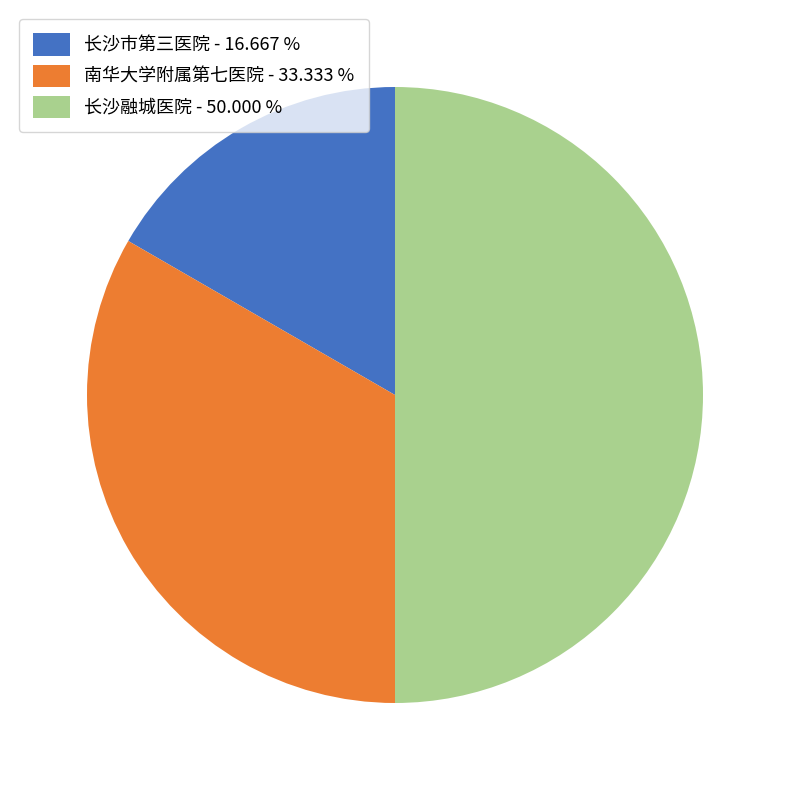

Which slice is the smallest?

长沙市第三医院